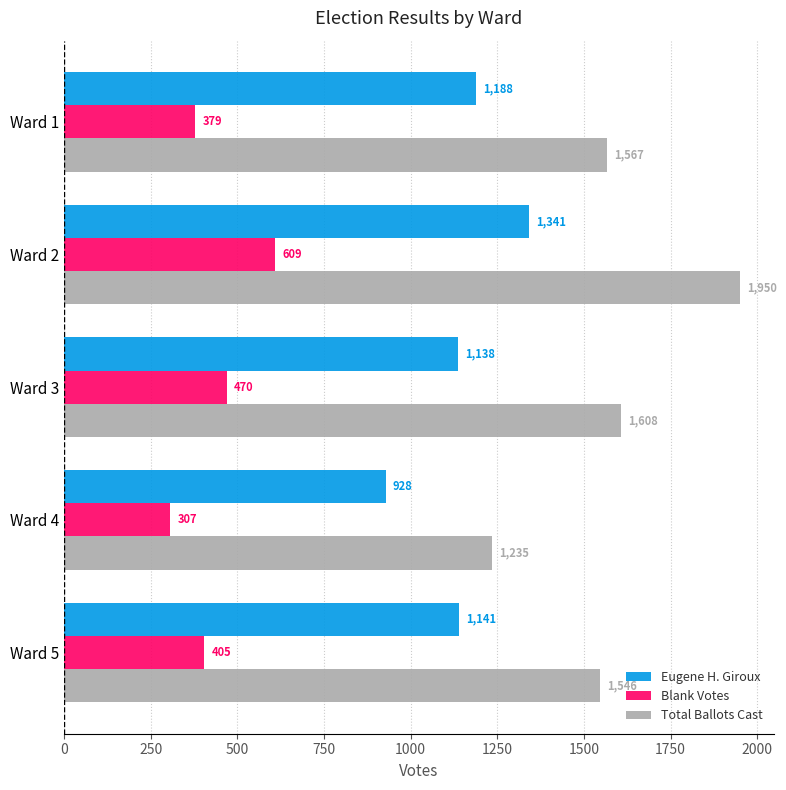

What is the difference between the highest and lowest values at Ward 1?

1188